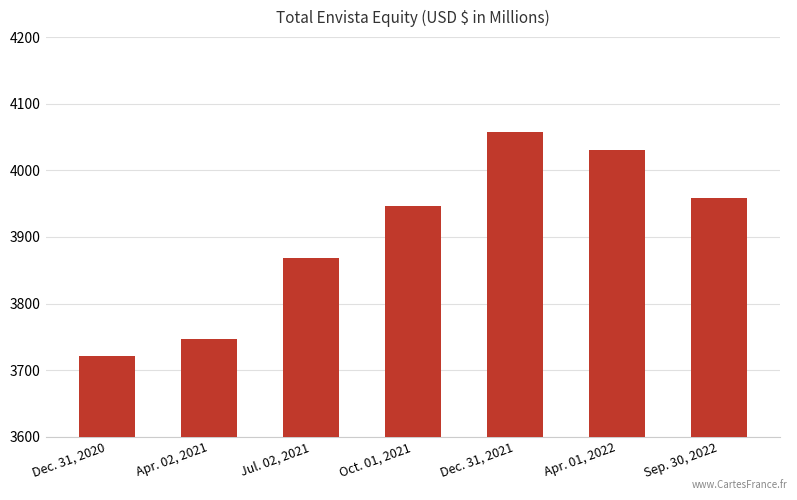

The chart shows a value of 6201.4 at Jul. 02, 2021. True or false?

False